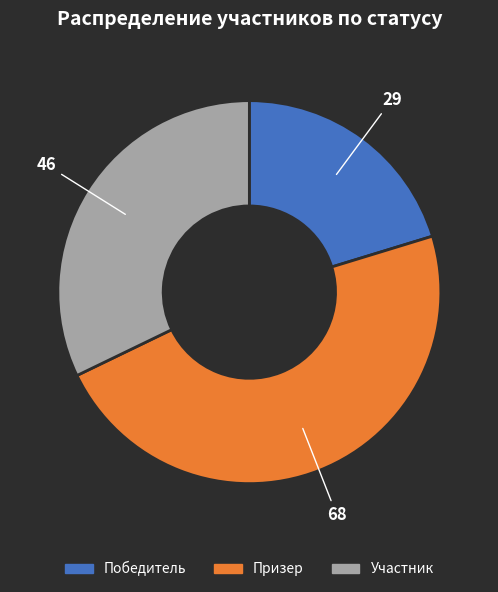

Is there any slice that represents more than half of the pie?

No